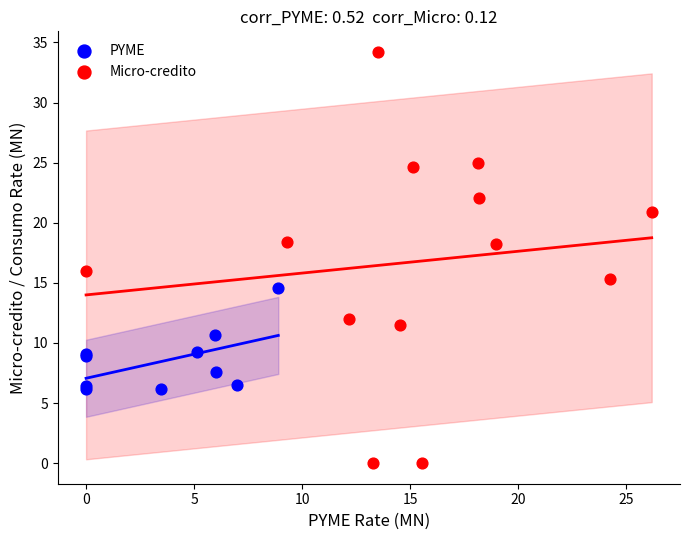

Which series reaches the maximum Y coordinate?

Micro-credito